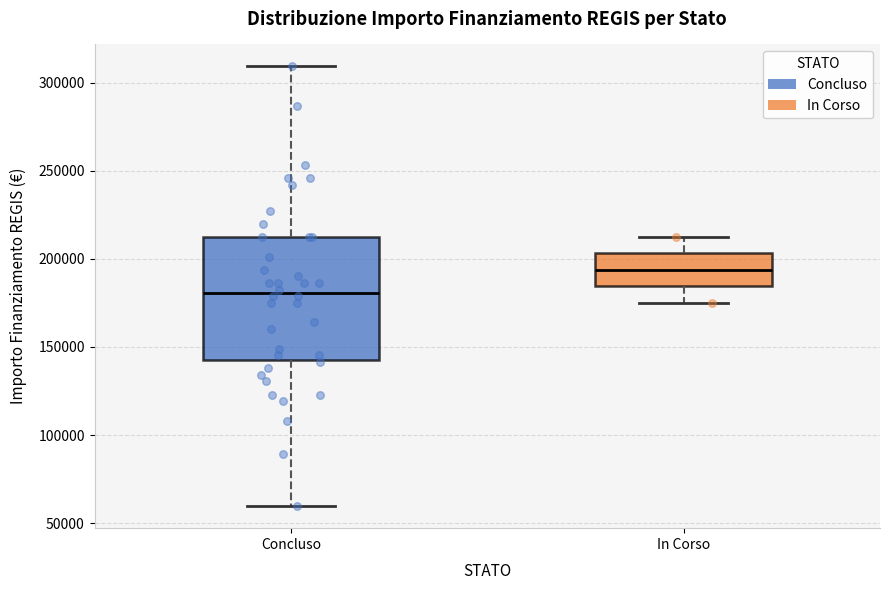

Reading left to right, transcribe this box plot: for each box, give where its median line is, the range the box spans, and where its two whiskers end, as read against the y-axis. The values are not printed on the chart, so give them approximately, as read against the axis.

Concluso: median 180000, box 145000 to 210000, whiskers 60000 to 310000
In Corso: median 195000, box 185000 to 205000, whiskers 175000 to 210000